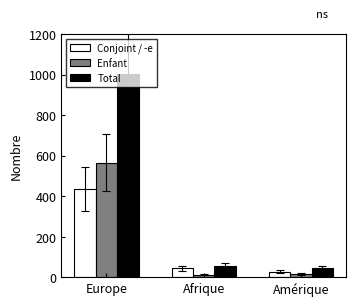

Reading left to right, extract all data points from this chart.

Conjoint / -e: 437	44	27
Enfant: 565	12	17
Total: 1003	56	44